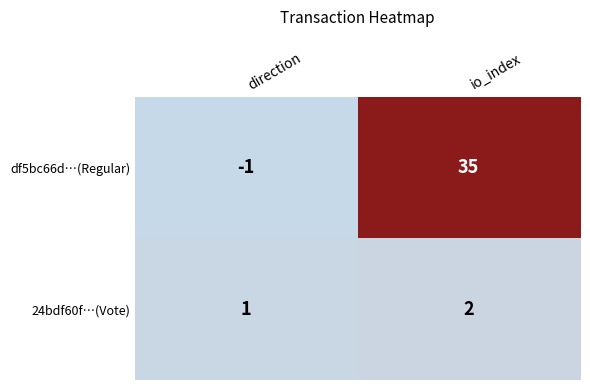

What is the greatest value displayed?

35